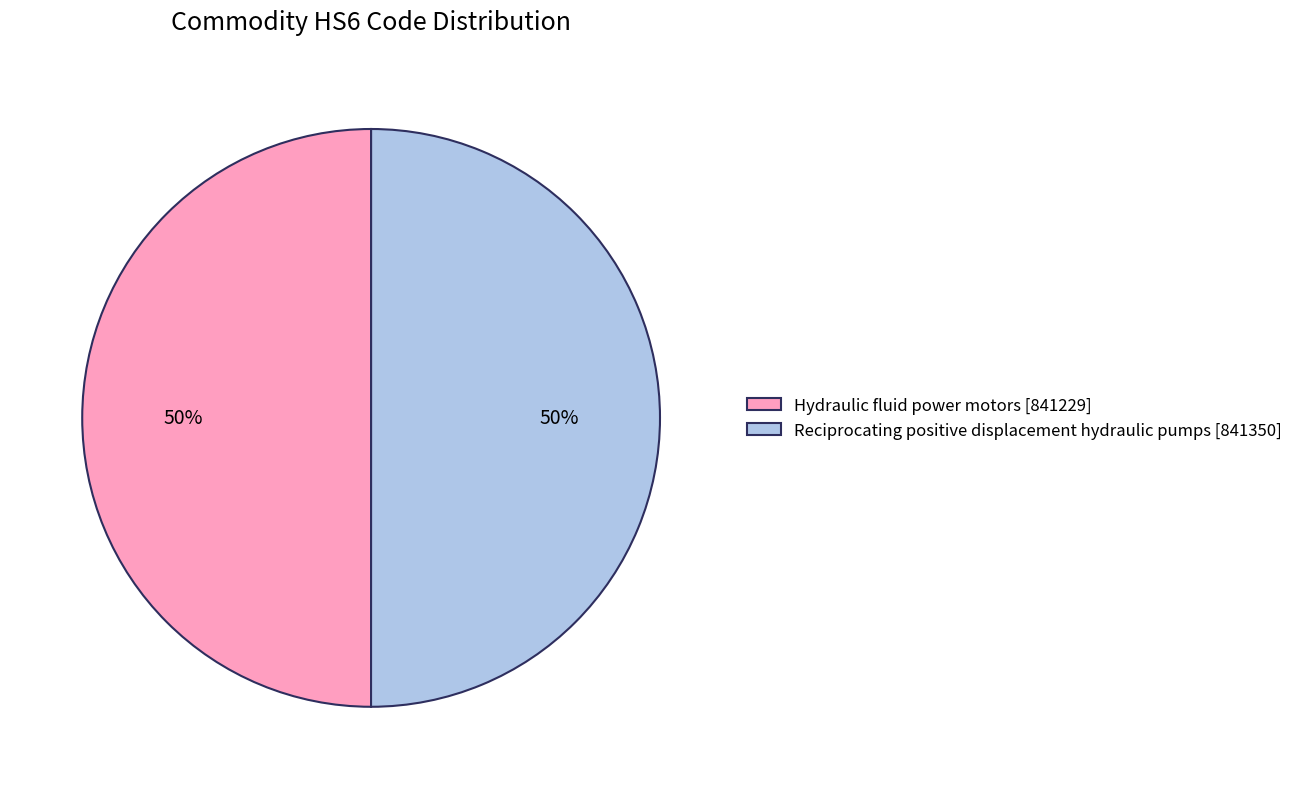

Do Reciprocating positive displacement hydraulic pumps and Hydraulic fluid power motors together represent more than half of the pie?

Yes